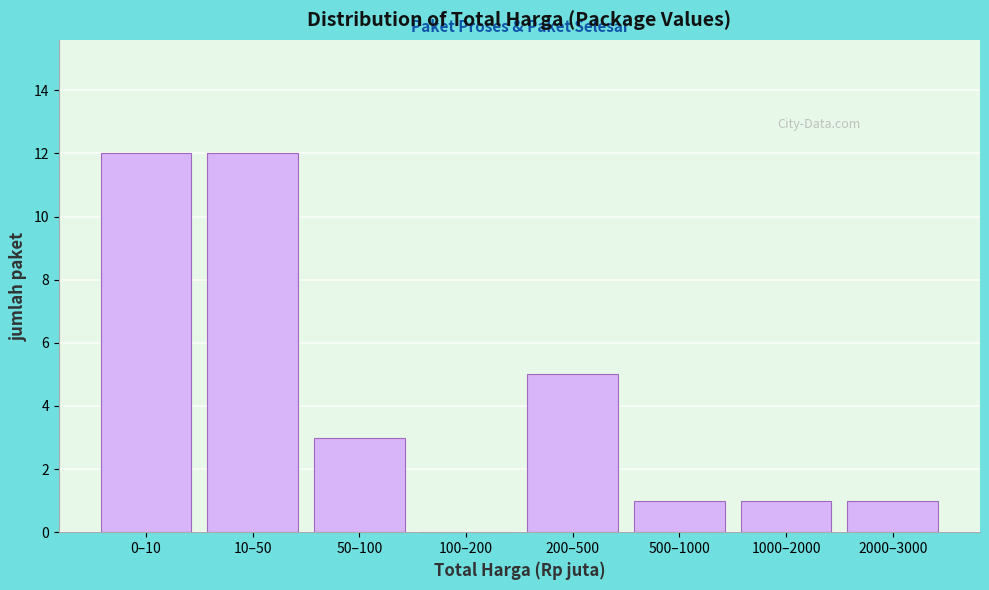

Reading left to right, transcribe all the data shown in this chart.

0–10=12	10–50=12	50–100=3	100–200=0	200–500=5	500–1000=1	1000–2000=1	2000–3000=1